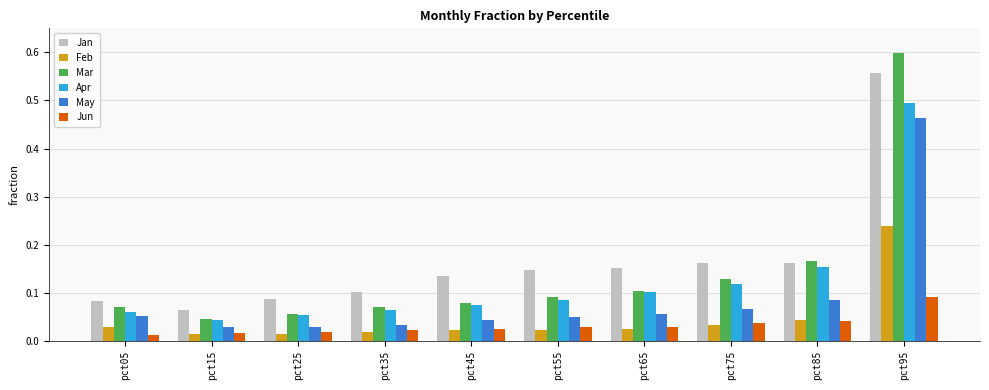

How many bars are there in total?

60